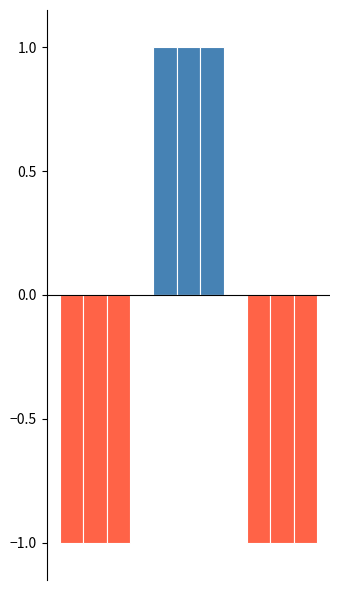

How many data points does each series have?

3